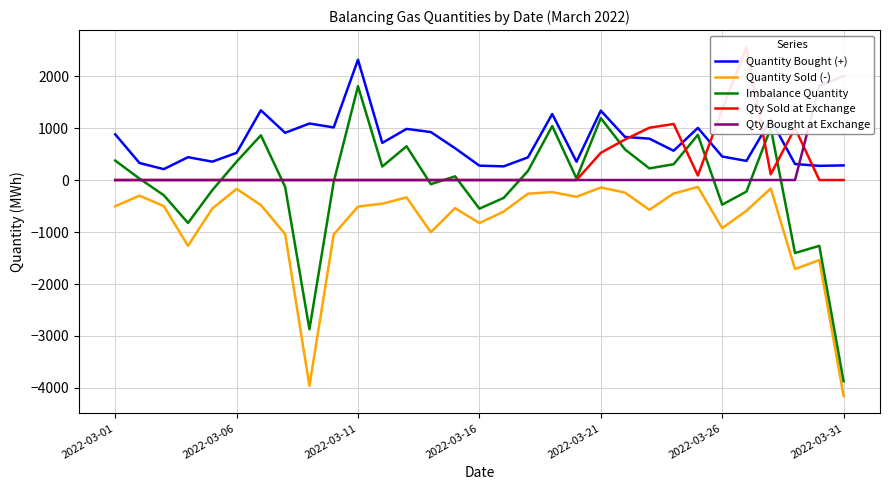

True or false: Imbalance Quantity and Quantity Sold (-) intersect in this chart.

False